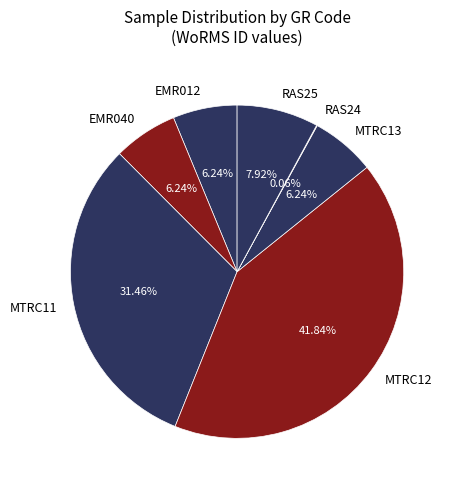

Which has a higher value, RAS25 or MTRC12?

MTRC12